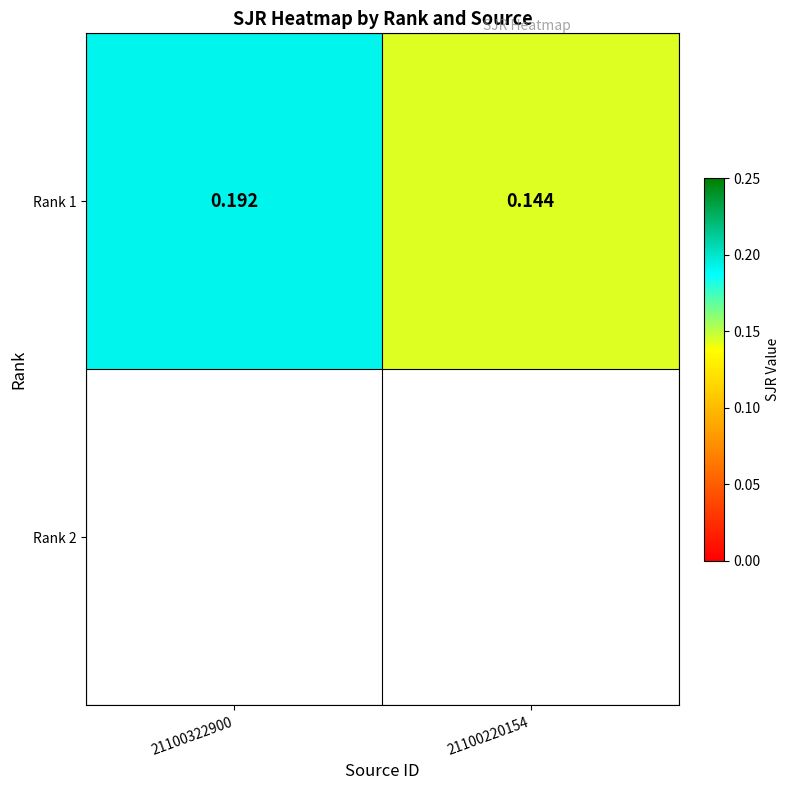

The value at 21100220154 is 0.1. True or false?

True